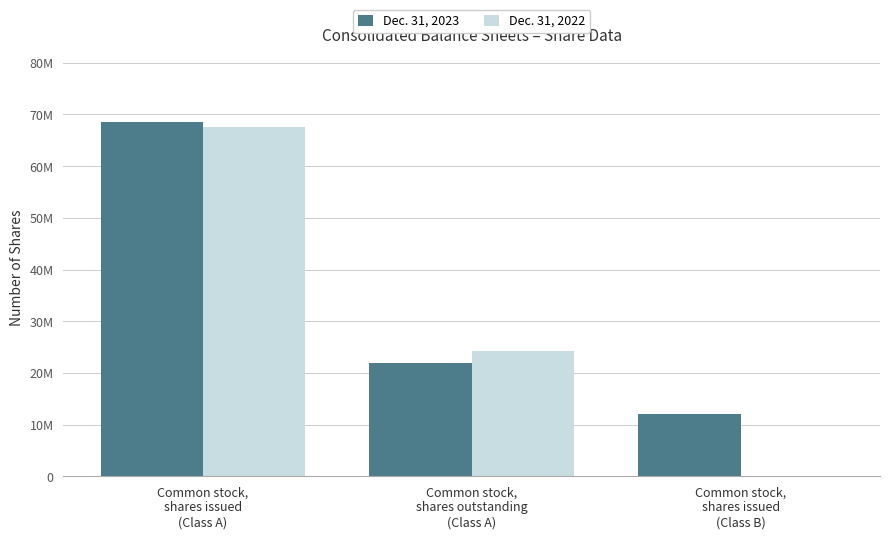

Count the Dec. 31, 2022 values in the range 0 to 67574922.

3